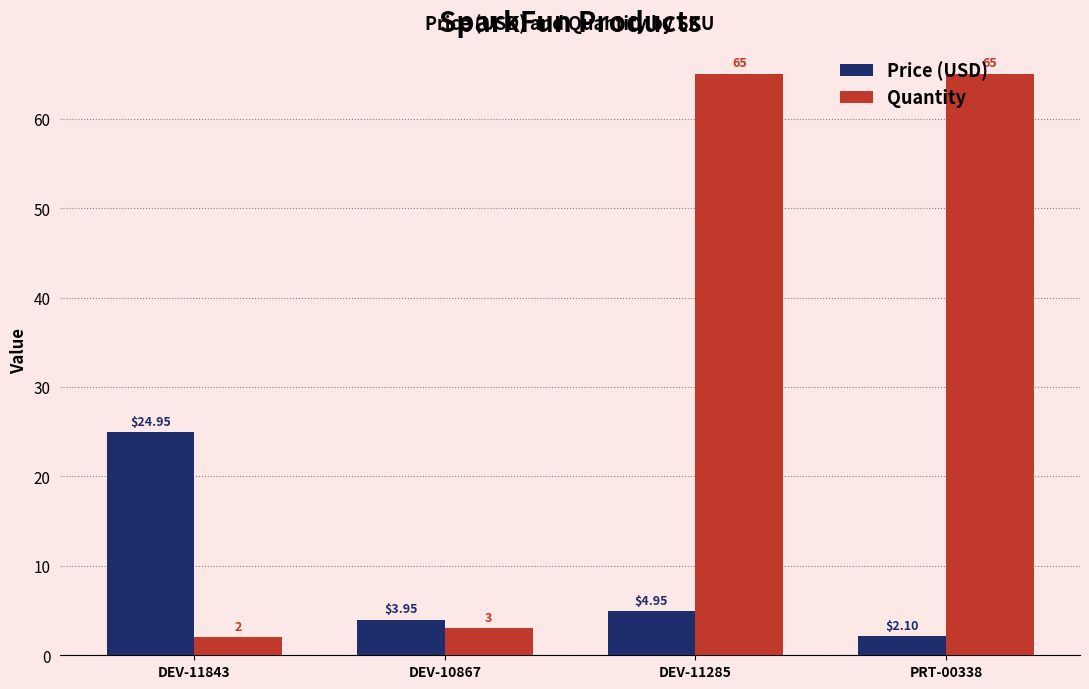

Rank the series by their maximum value, from highest to lowest.

Quantity, Price (USD)